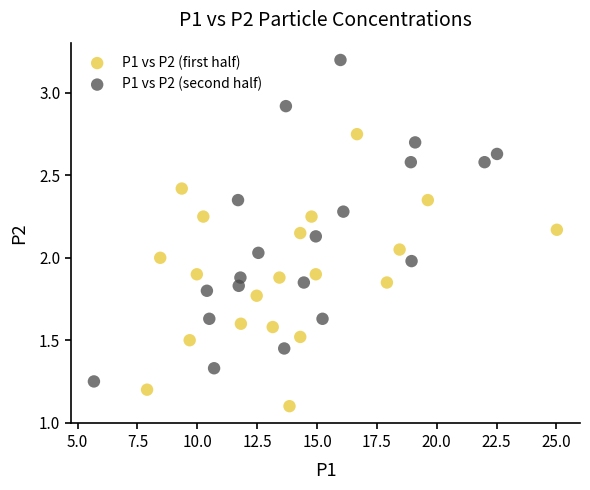

Which series has the largest Y range (max minus min)?

P1 vs P2 (second half)